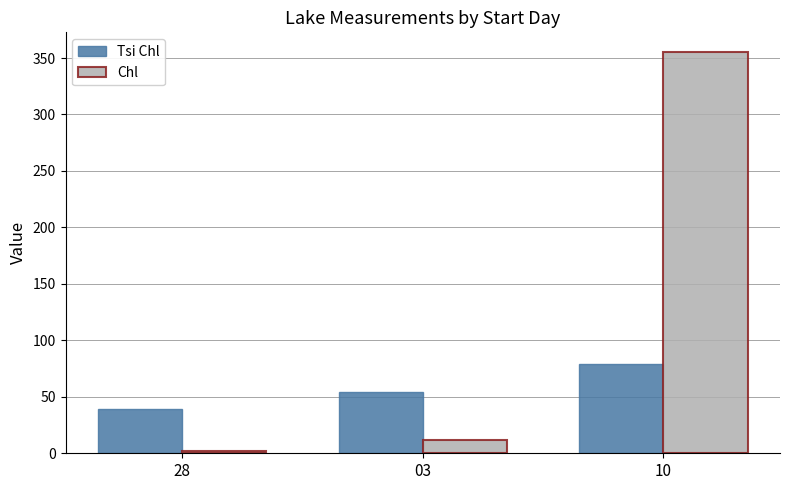

Rank the series by their average value, from highest to lowest.

Chl, Tsi Chl